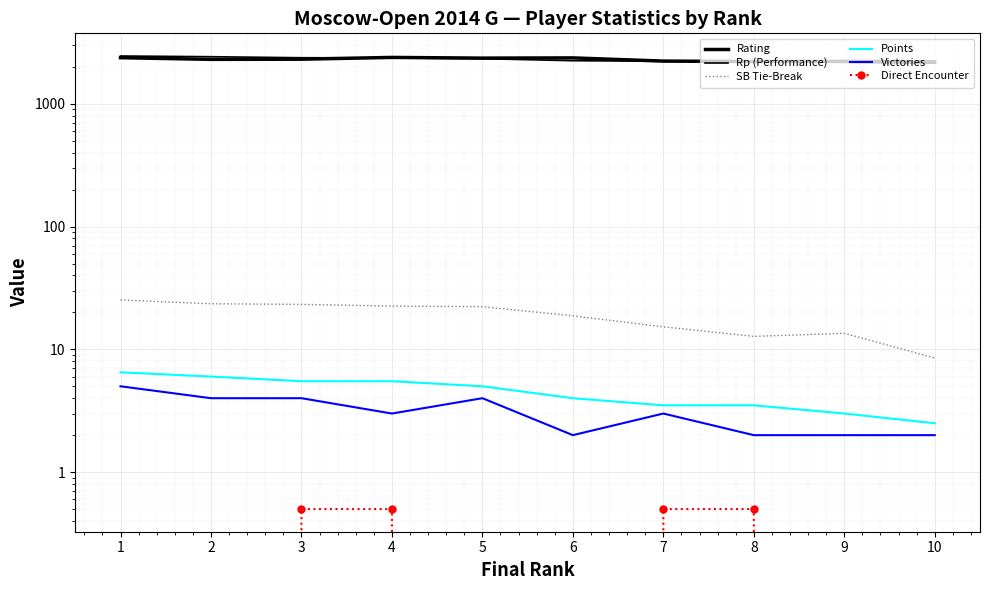

List the labels in order of SB Tie-Break value, smallest first.

10, 8, 9, 7, 6, 5, 4, 3, 2, 1